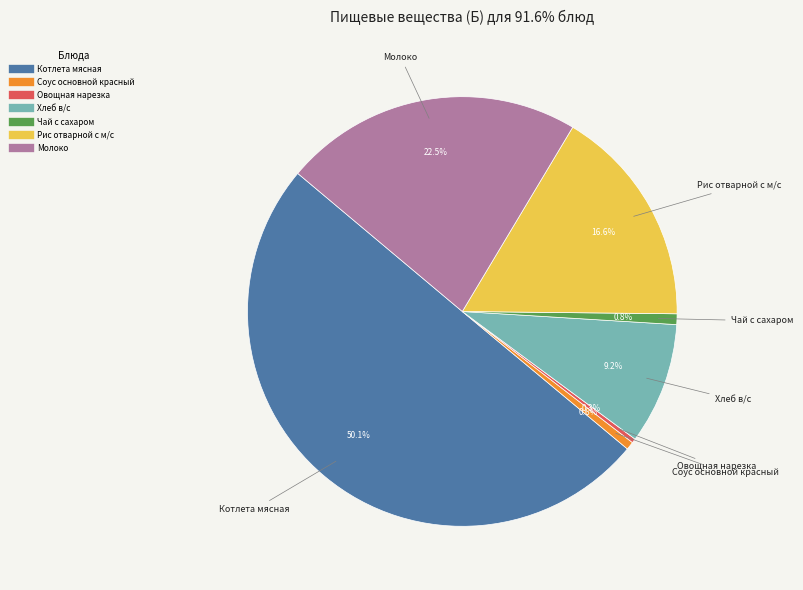

Which category has the biggest portion of the pie?

Котлета мясная